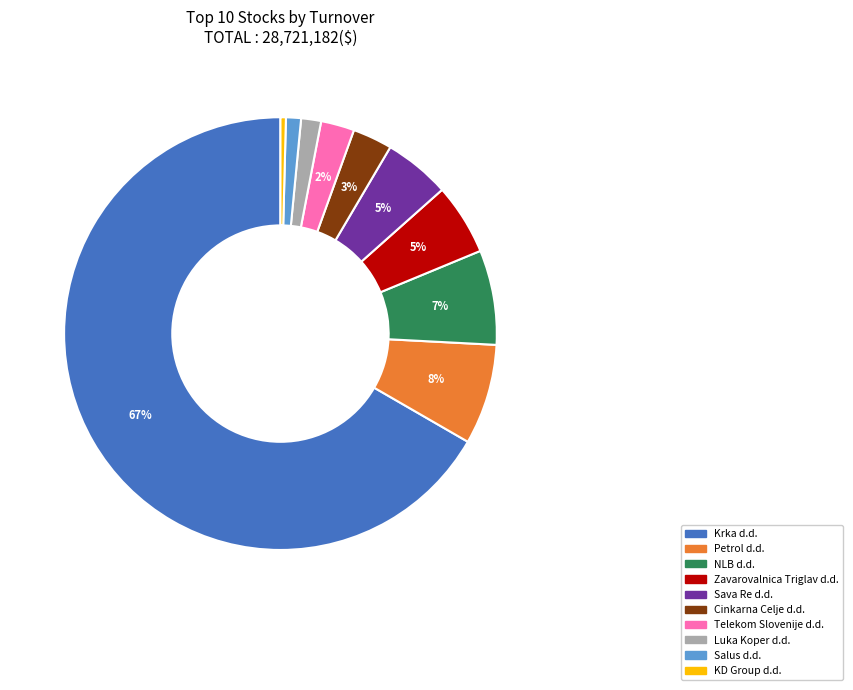

Count the number of slices in the pie.

10